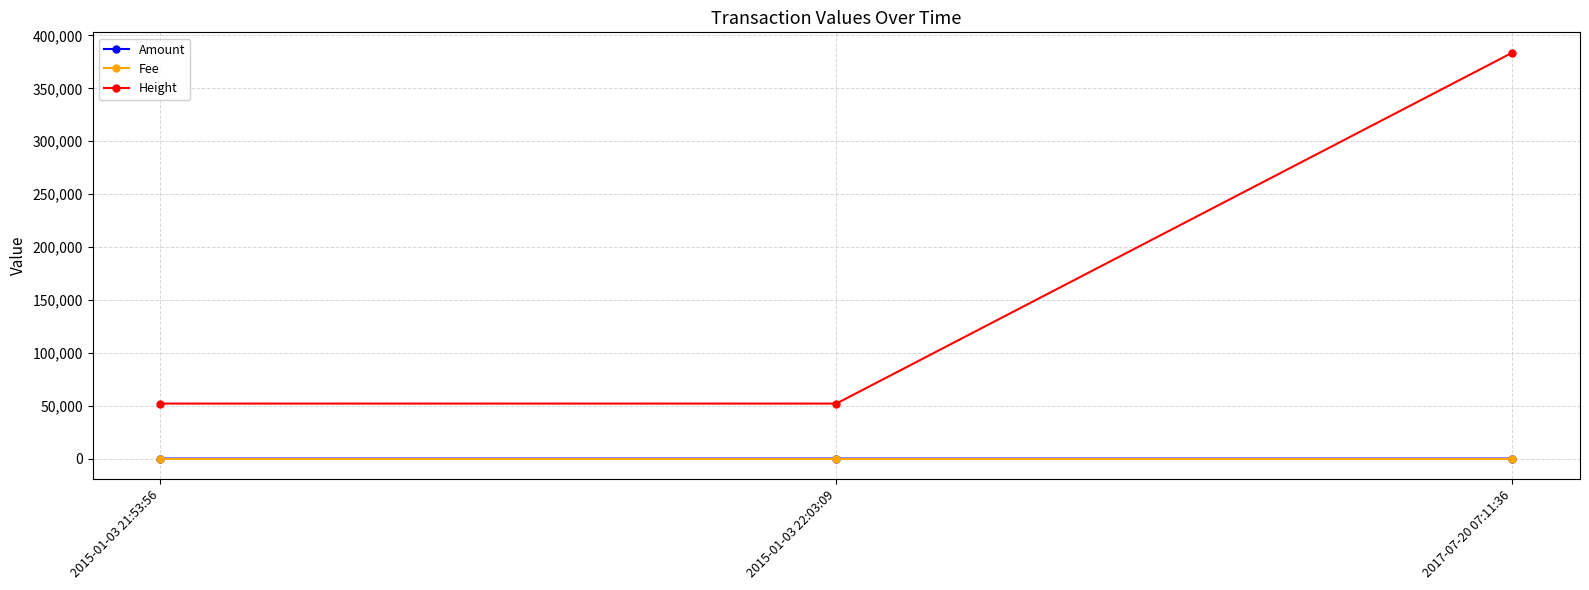

Where is Height nearest to the value 217855?

2015-01-03 22:03:09